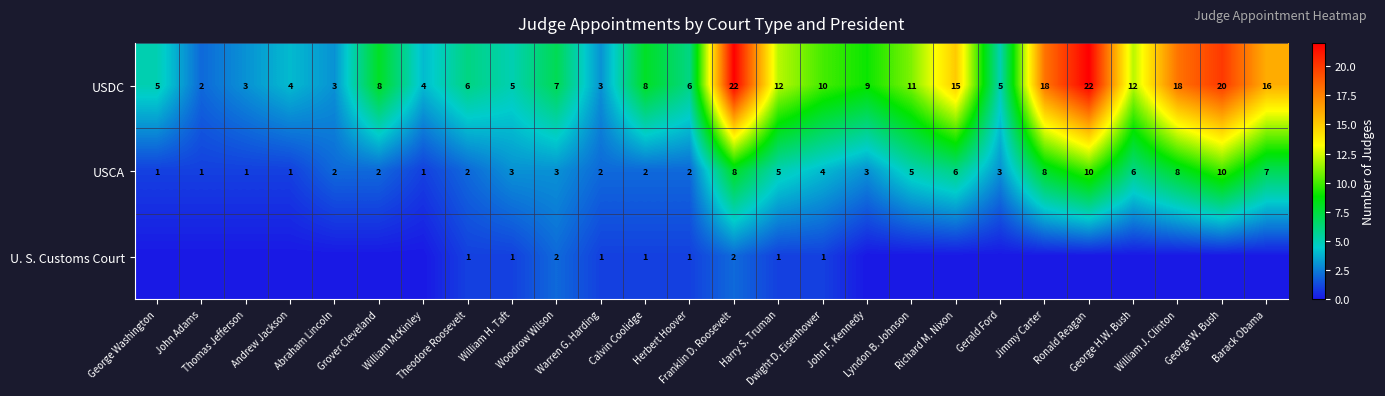

What is the difference between the second highest and minimum values in the USCA series?

9